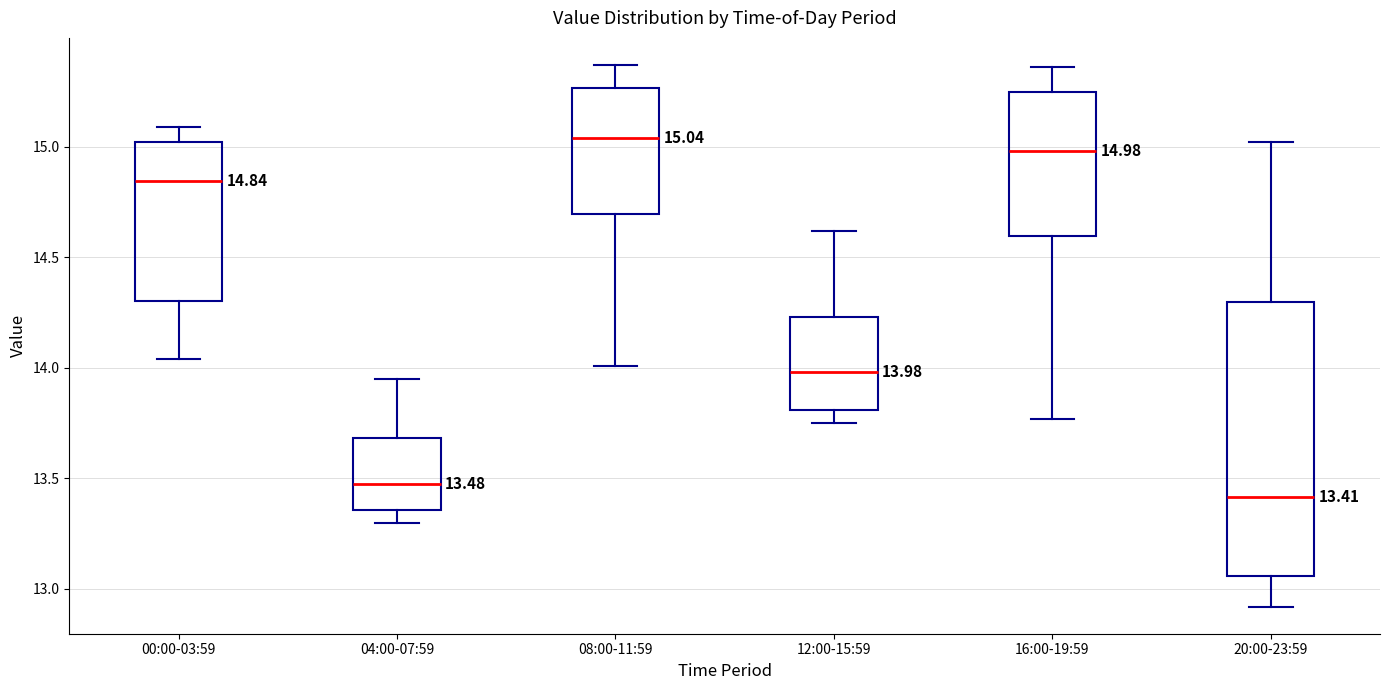

Which box's median line is the highest?

08:00-11:59